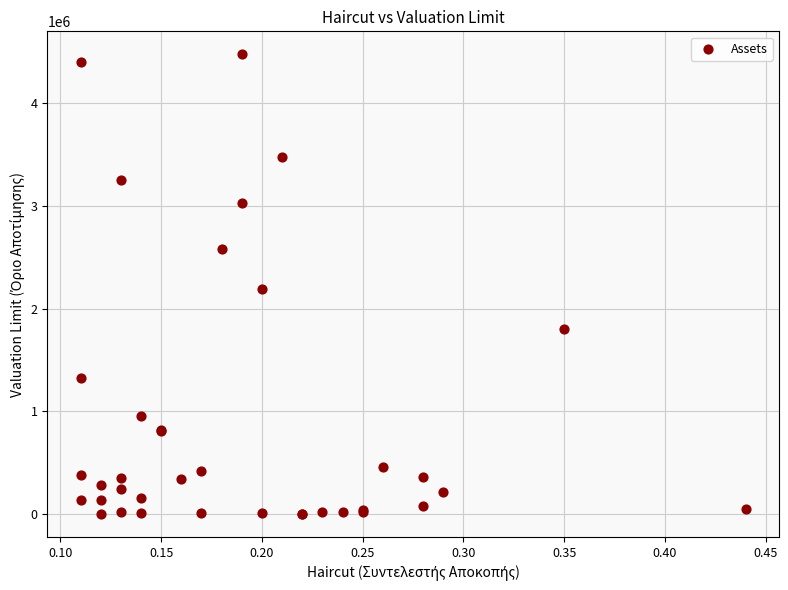

What Y value in the scatter plot is closest to 2238510?

2188406